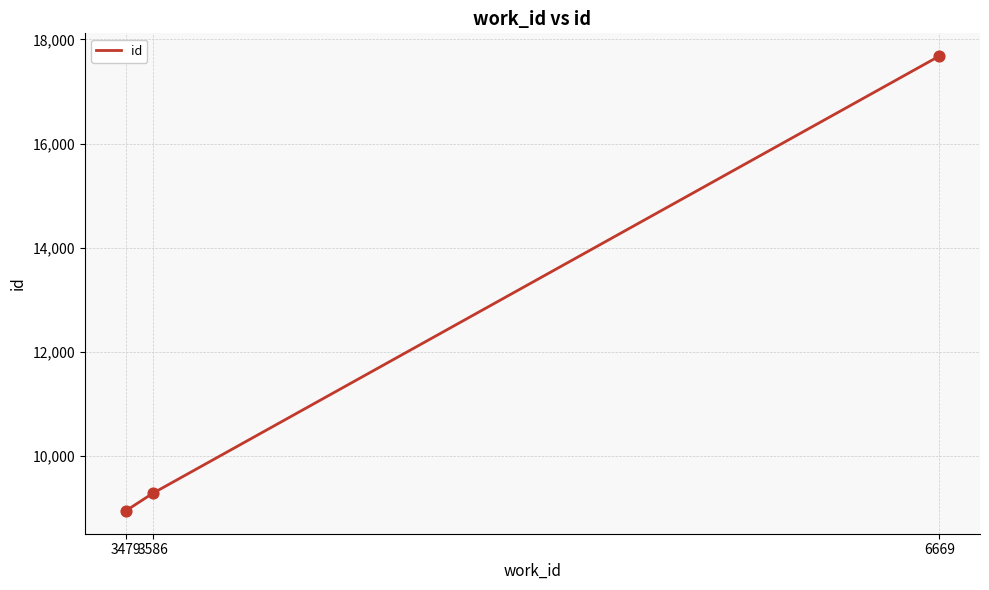

Which has a higher value, 6669 or 3479?

6669